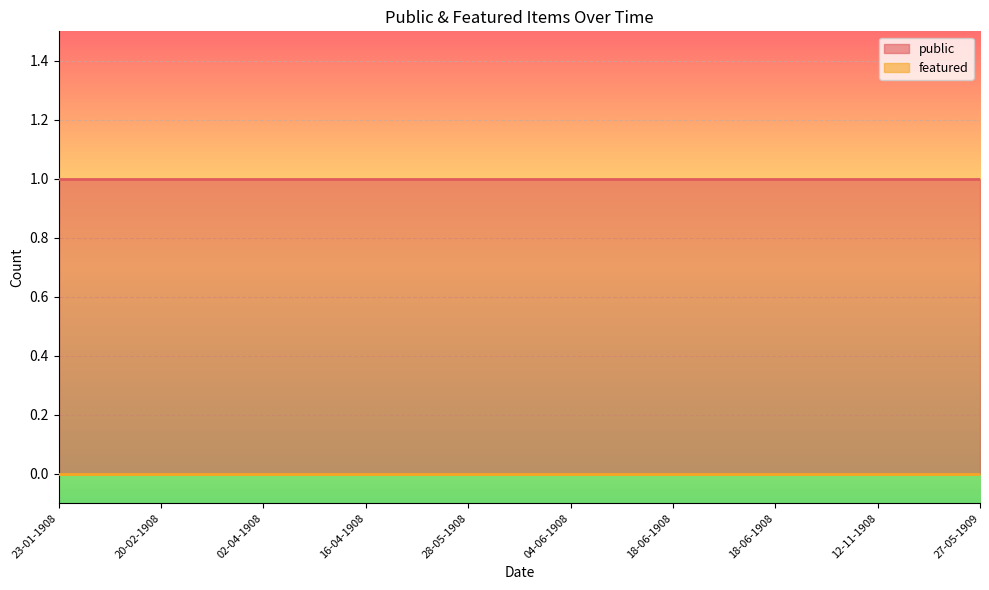

True or false: public and featured intersect in this chart.

False